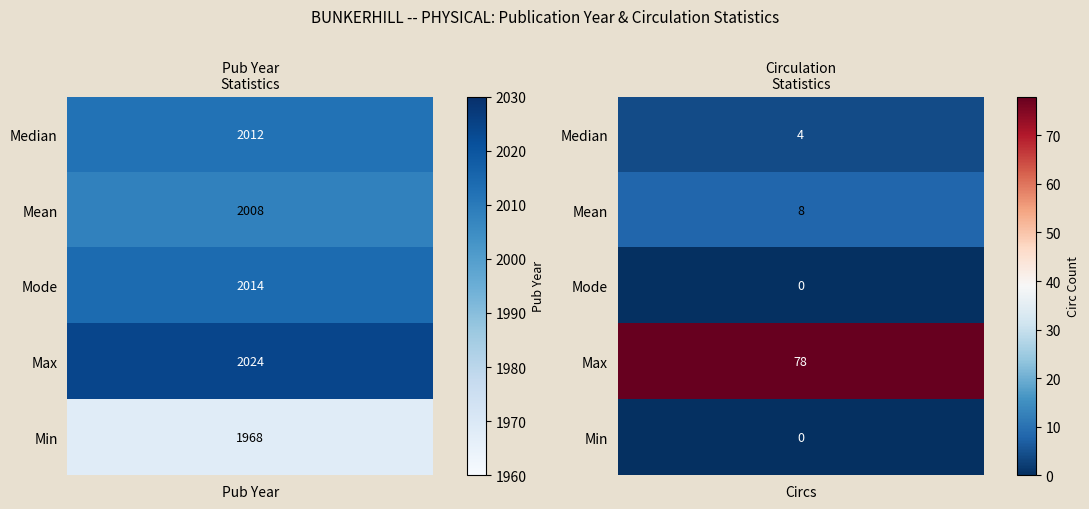

What is the difference between the Mean values at 1 and 0?

2000